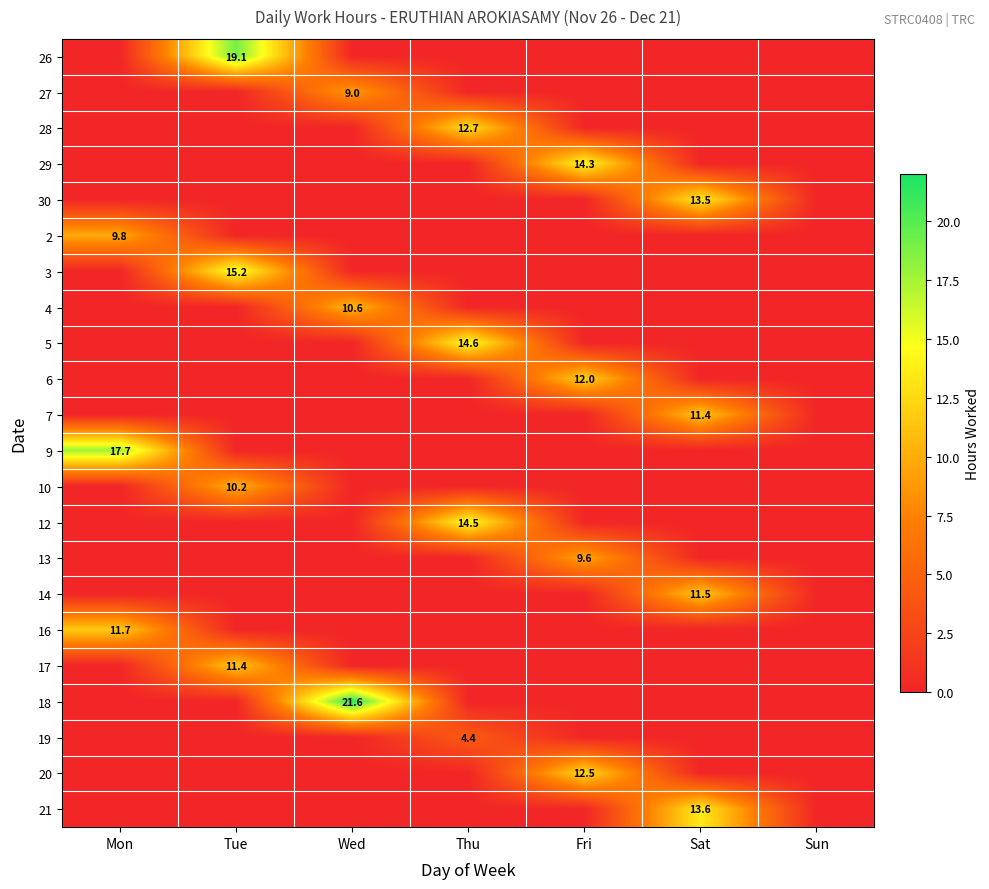

The value of 21 at Sat is 8.2. True or false?

False